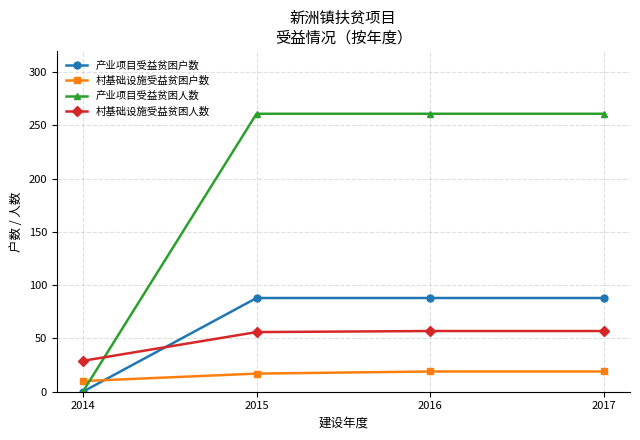

What is the spread (max minus min) of values at 2015?

244